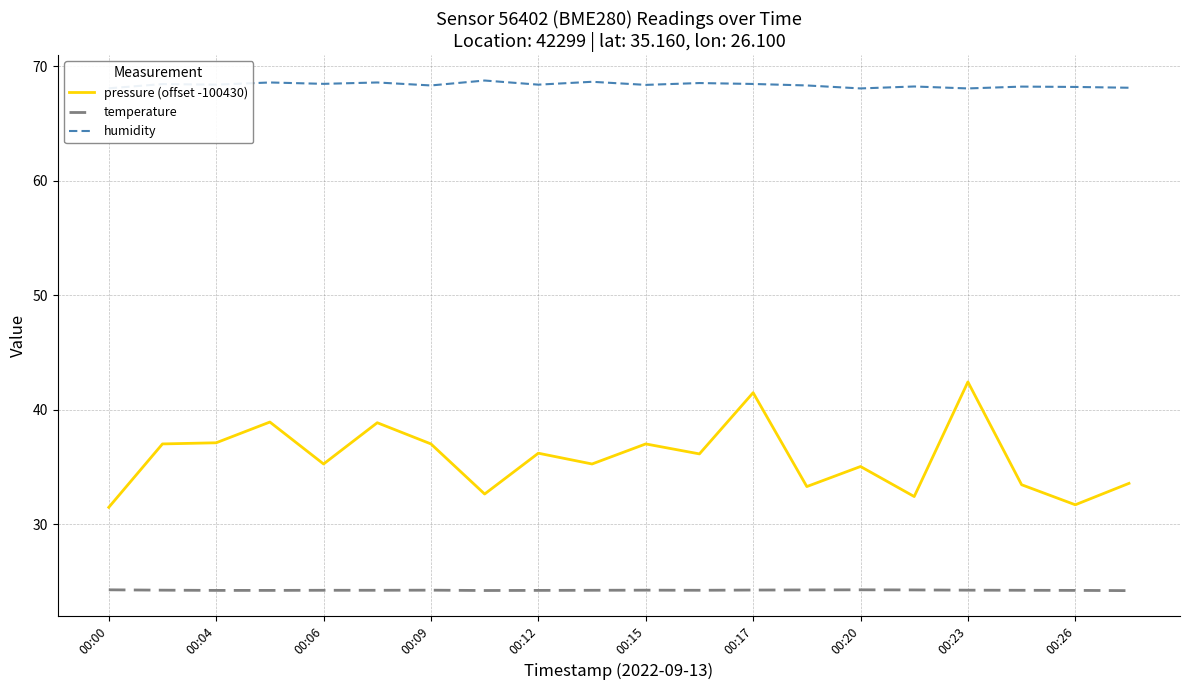

List the series in order of their overall mean, lowest first.

temperature, pressure (offset -100430), humidity